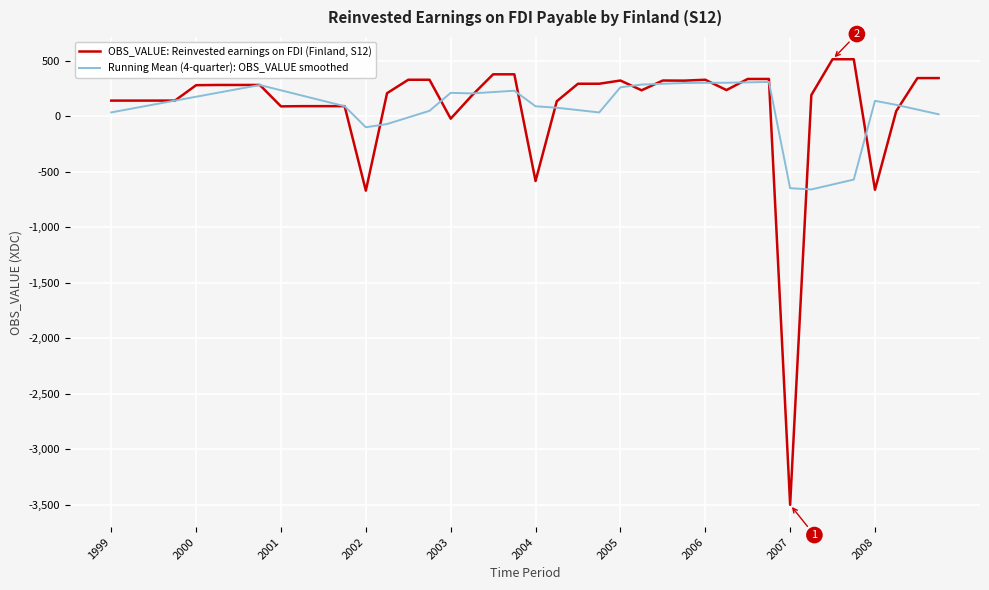

Does the chart display data point markers on the line(s)?

No